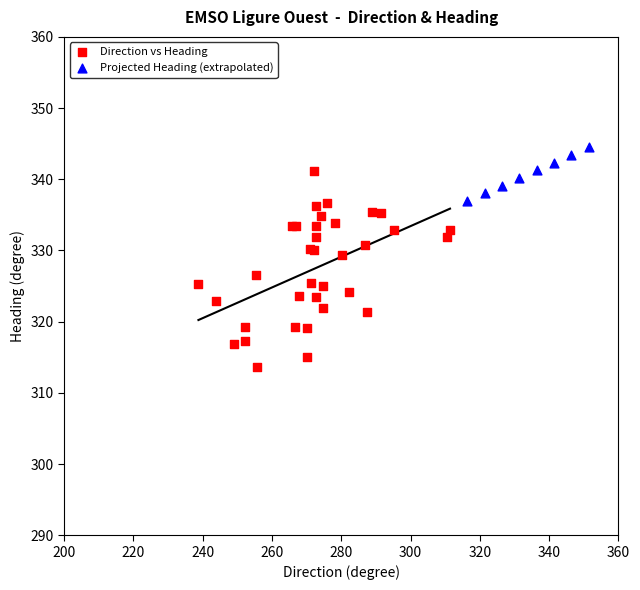

Which series contains the lowest Y value?

Direction vs Heading